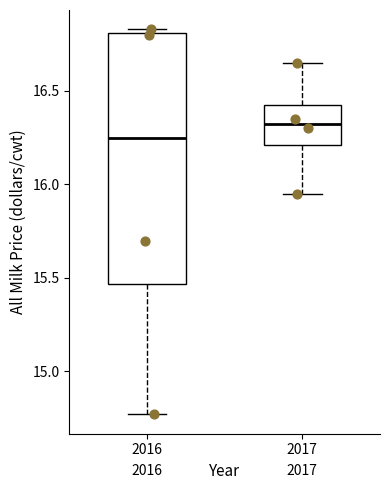

Reading left to right, transcribe this box plot: for each box, give where its median line is, the range the box spans, and where its two whiskers end, as read against the y-axis. The values are not printed on the chart, so give them approximately, as read against the axis.

2016: median 16.25, box 15.45 to 16.80, whiskers 14.75 to 16.85
2017: median 16.35, box 16.20 to 16.45, whiskers 15.95 to 16.65